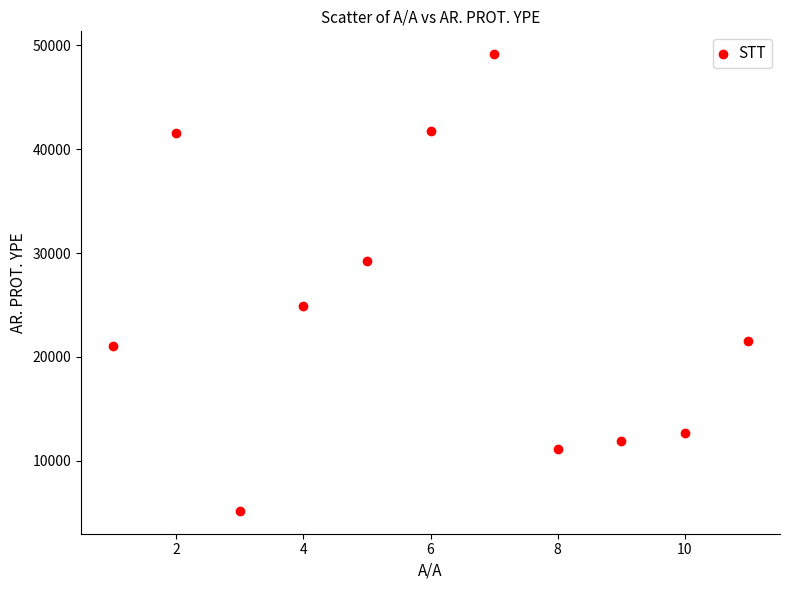

What is the average X value?

6